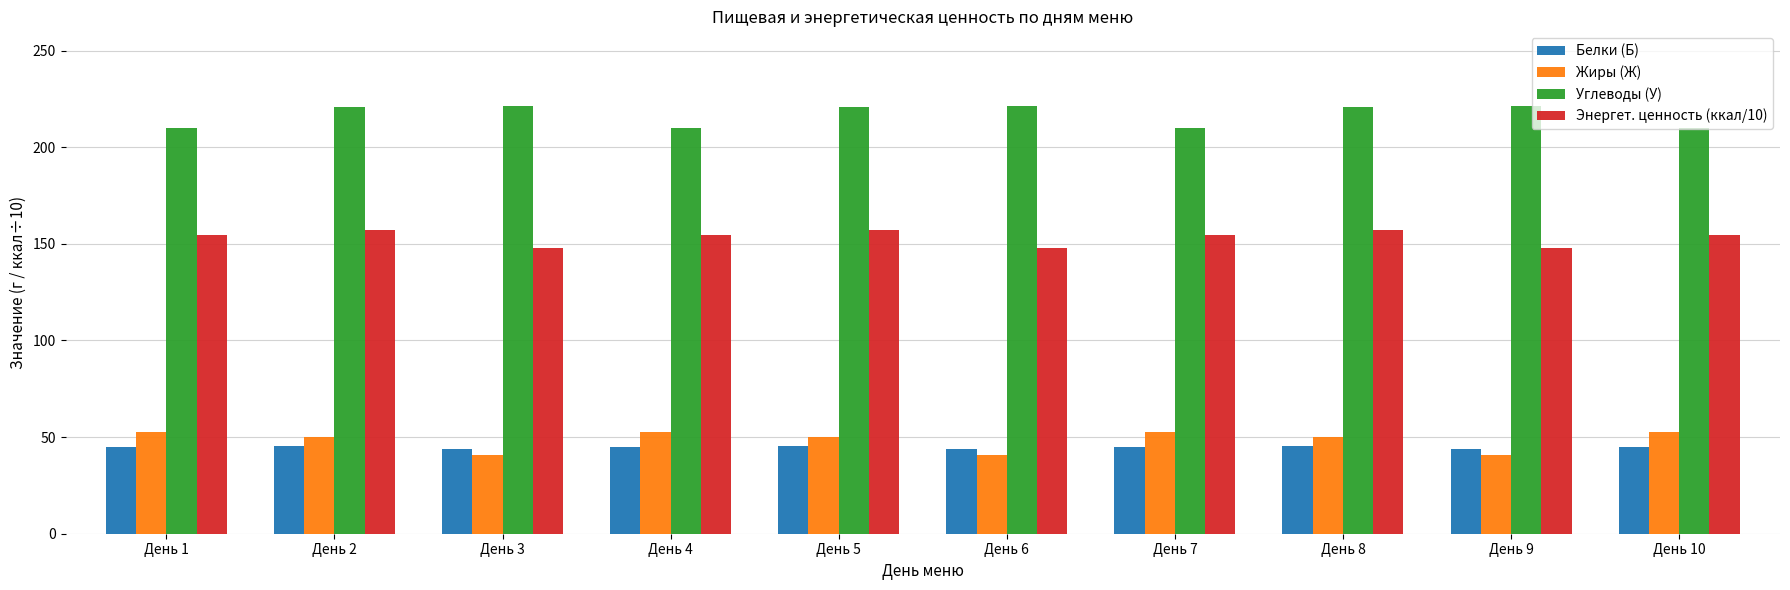

Is the value of Энергет. ценность (ккал/10) at День 8 greater than the value of Жиры (Ж) at День 4?

Yes